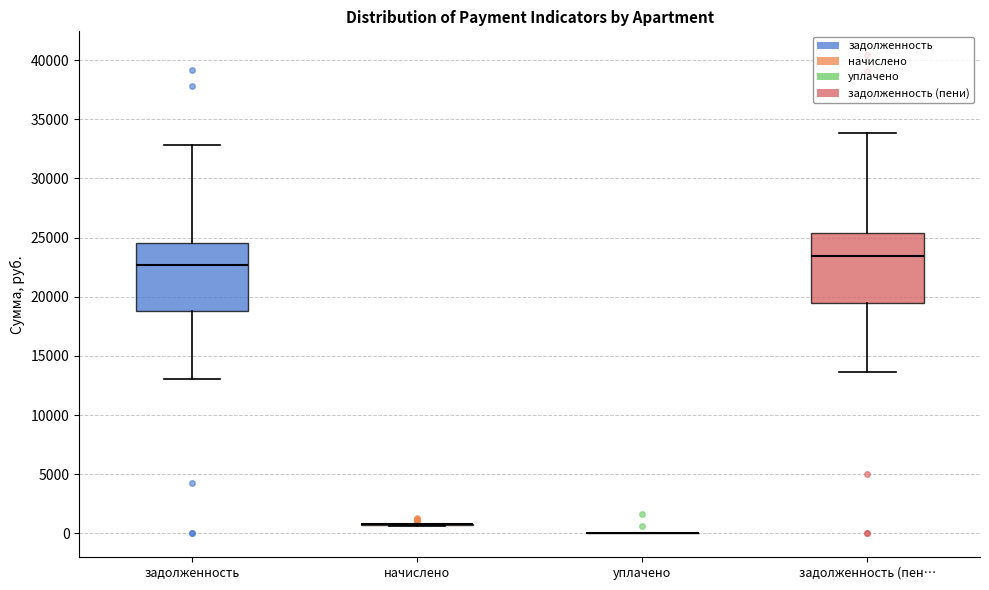

Reading left to right, transcribe this box plot: for each box, give where its median line is, the range the box spans, and where its two whiskers end, as read against the y-axis. The values are not printed on the chart, so give them approximately, as read against the axis.

задолженность: median 22500, box 19000 to 24500, whiskers 13000 to 33000
начислено: box collapsed to a line at 1000, whiskers 500 to 1000
уплачено: box collapsed to a line at 0, whiskers 0 to 0
задолженность (пен…: median 23500, box 19500 to 25500, whiskers 13500 to 34000